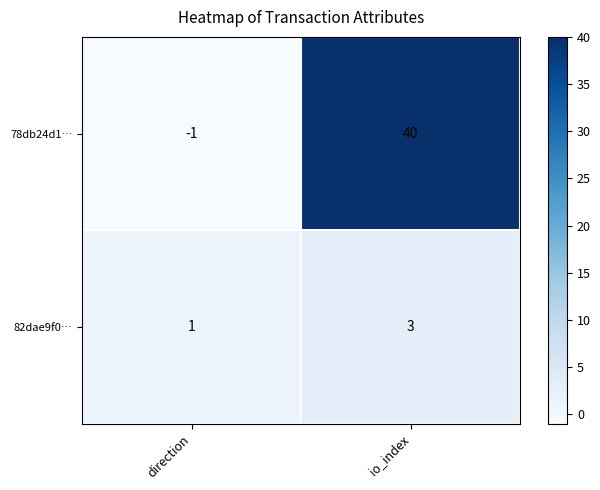

Which series has the widest spread of values?

78db24d1…